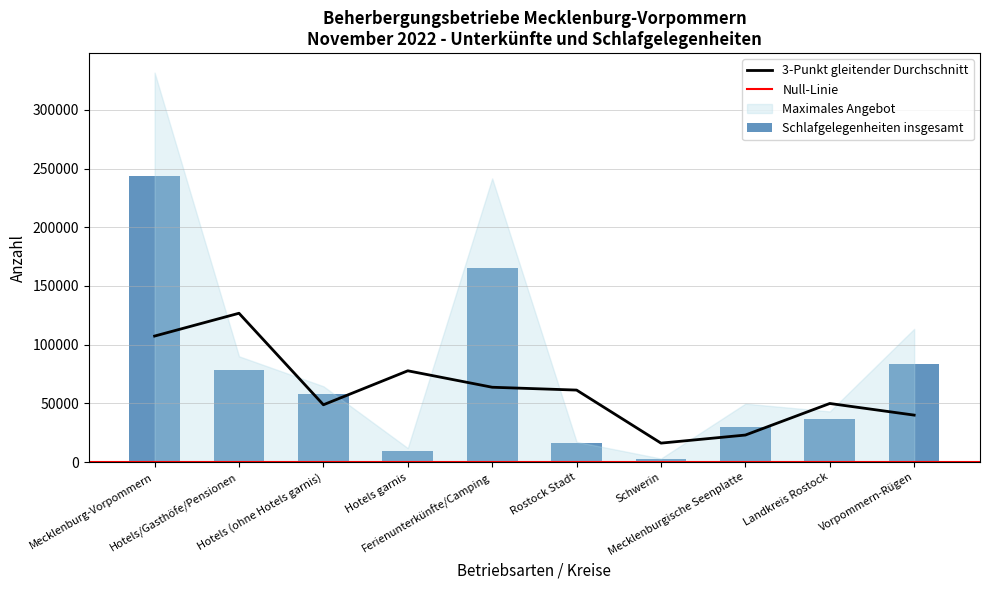

What is the difference between the Schlafgelegenheiten insgesamt values at Hotels (ohne Hotels garnis) and Rostock Stadt?

42026